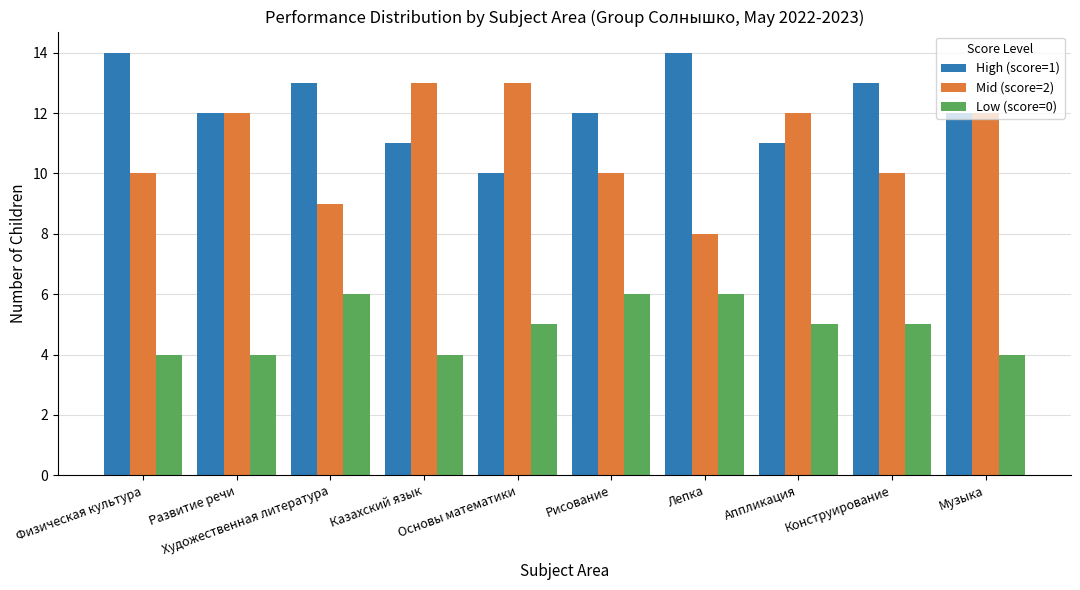

True or false: High (score=1) has a value of 6 at Рисование.

False